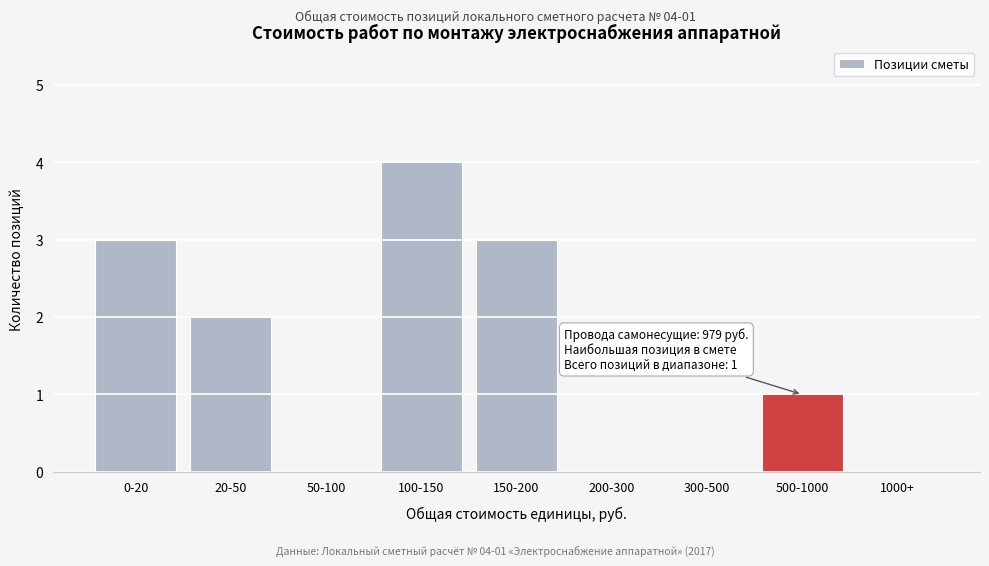

Reading right to left, transcribe all the data shown in this chart.

1000+=0	500-1000=1	300-500=0	200-300=0	150-200=3	100-150=4	50-100=0	20-50=2	0-20=3